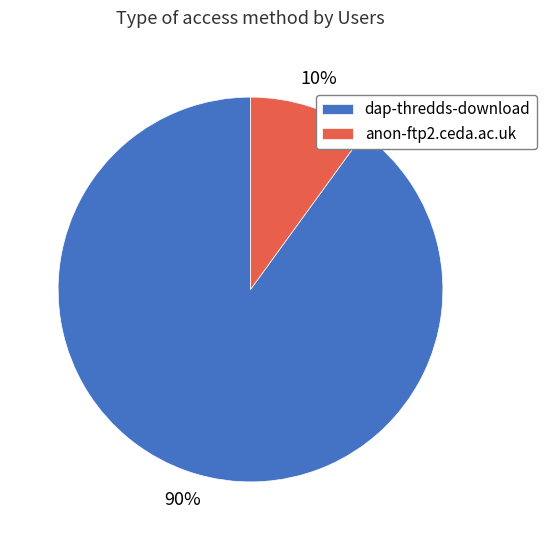

Rank the categories by value from lowest to highest.

anon-ftp2.ceda.ac.uk, dap-thredds-download